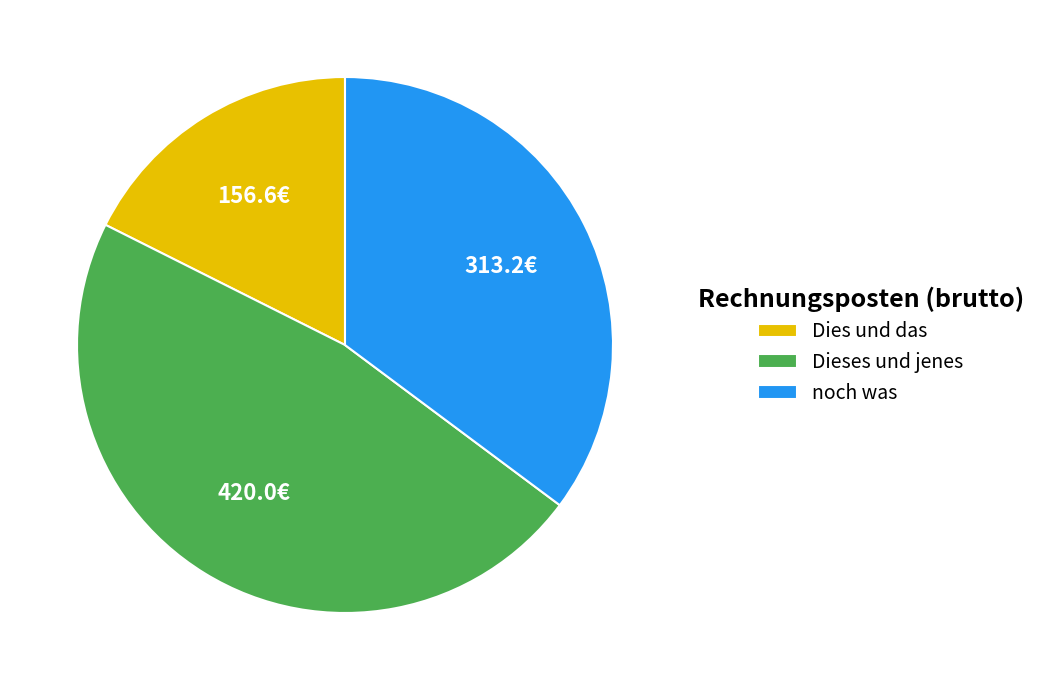

What is the ratio of the value at noch was to the value at Dies und das?

2.0